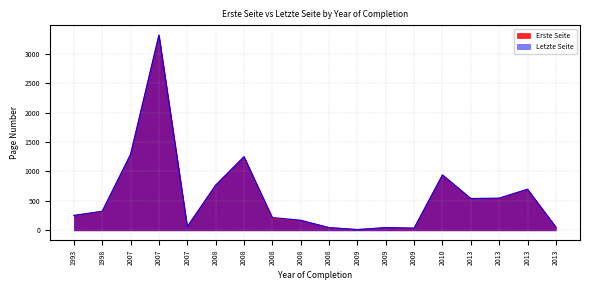

Between 1998 and 2010, which series saw the biggest shift?

Erste Seite